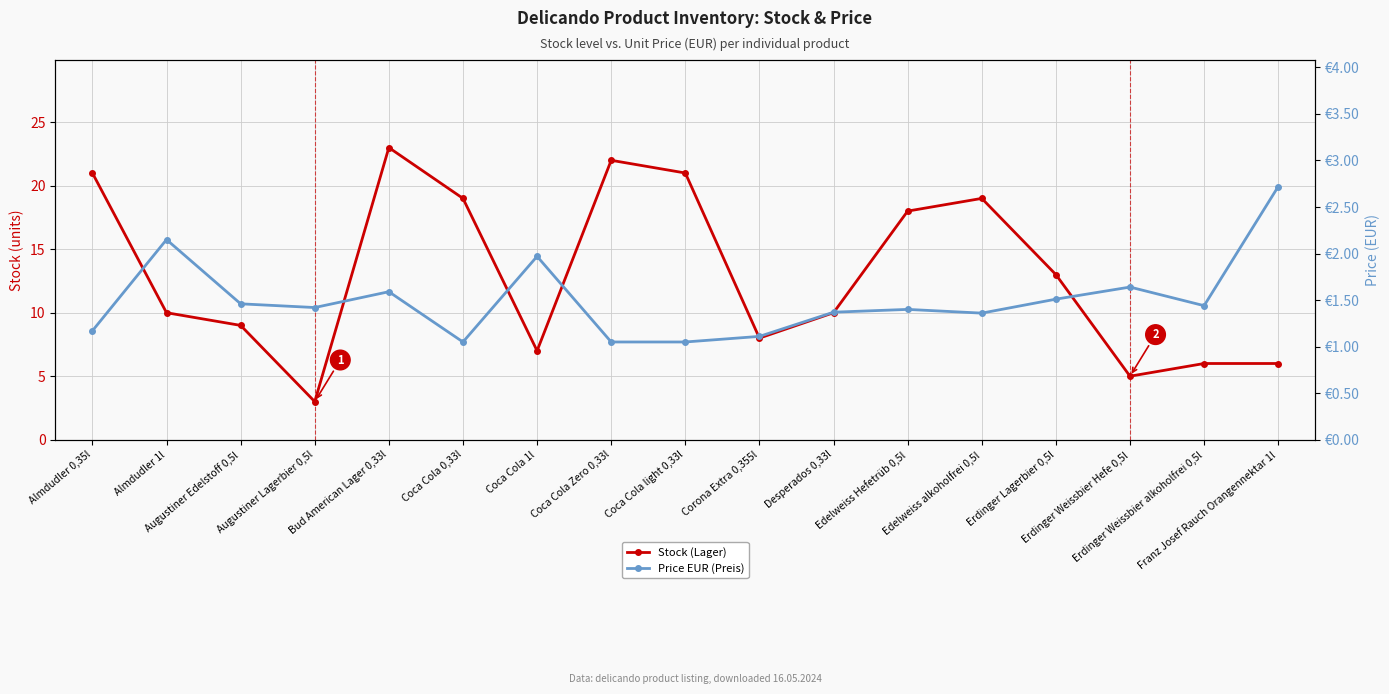

At which category does Stock (Lager) reach its first local peak?

Bud American Lager 0,33l